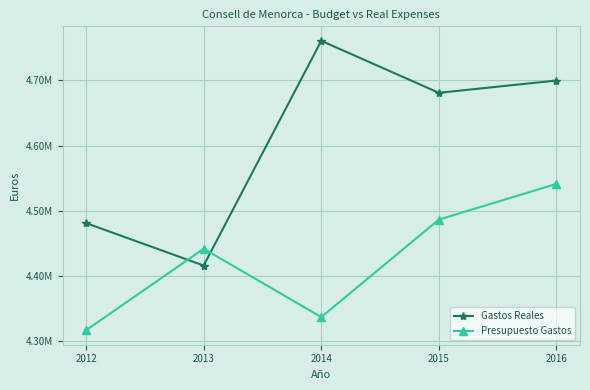

Does the chart have visible grid lines?

Yes